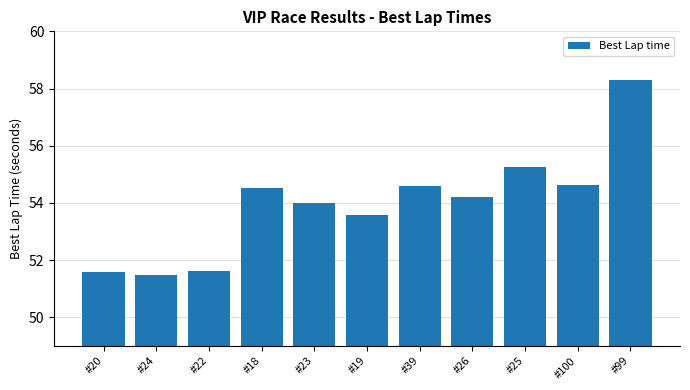

The chart shows a value of 51.6 at #20. True or false?

True